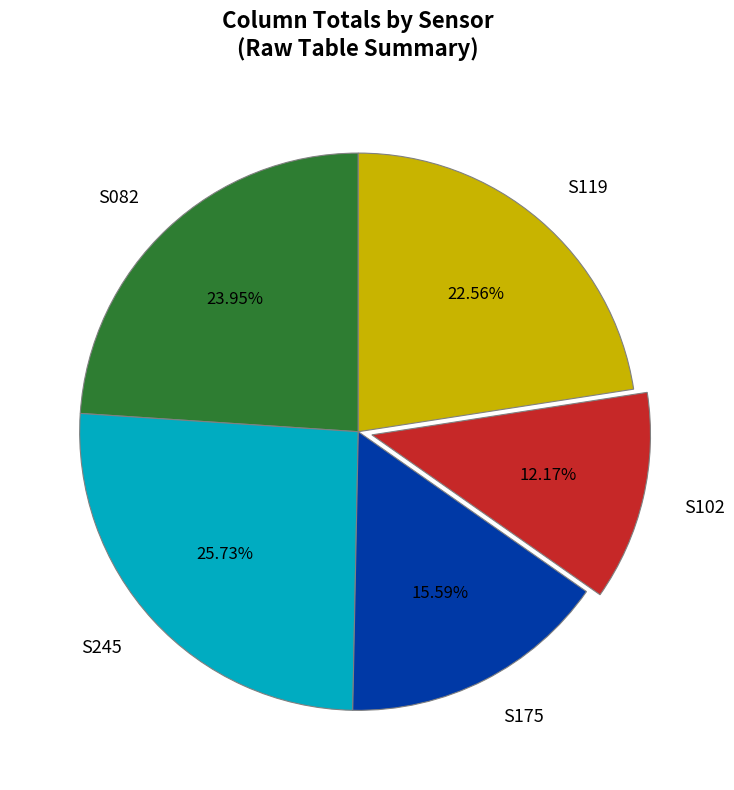

Between S082 and S245, which is larger?

S245